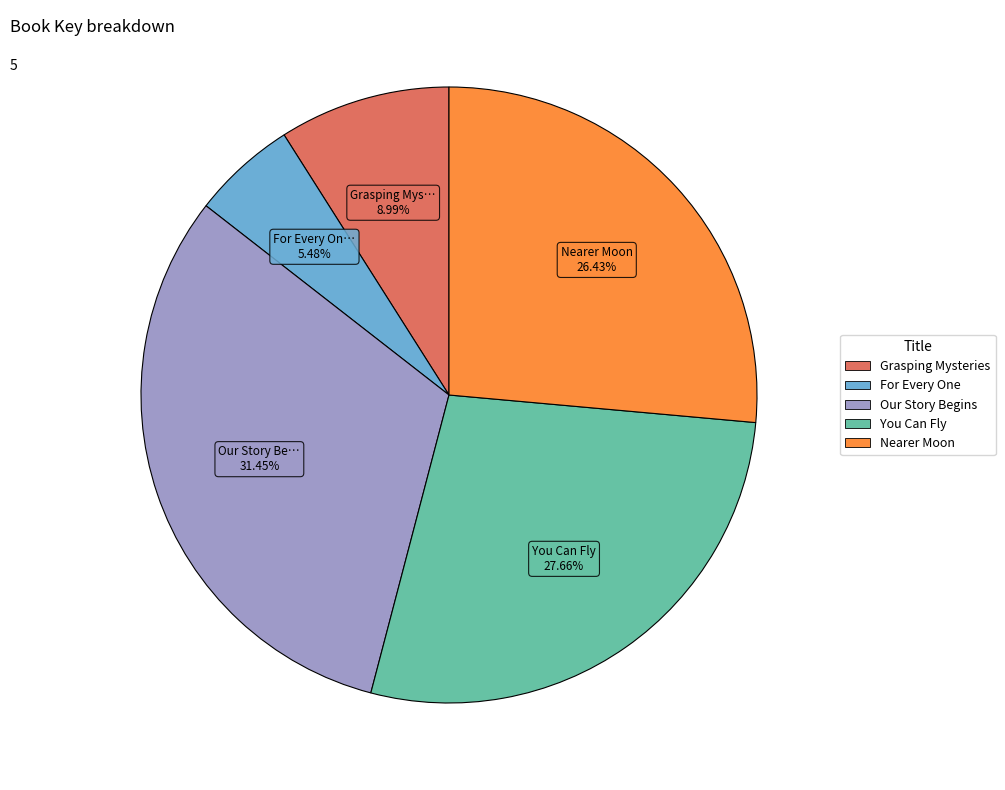

How many slices are in this pie chart?

5